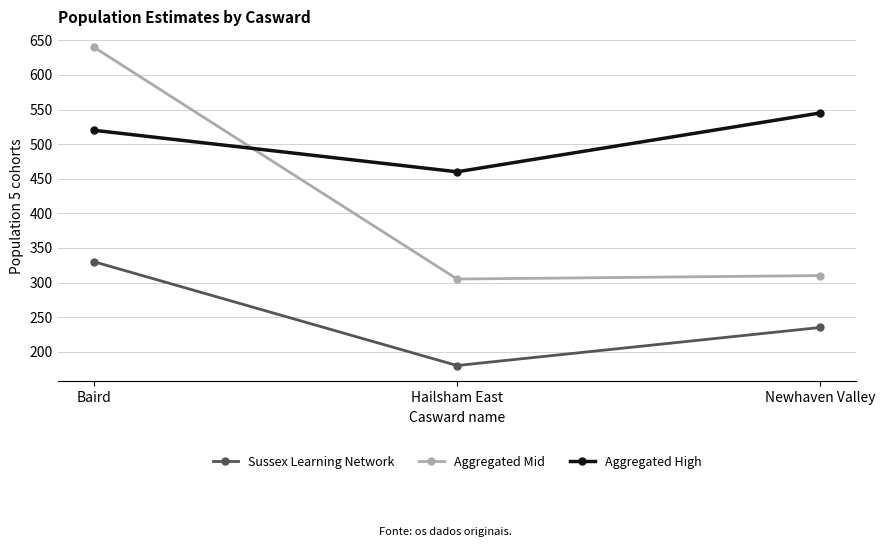

Reading left to right, list all the values displayed in this chart.

Sussex Learning Network: Baird=330	Hailsham East=180	Newhaven Valley=235
Aggregated Mid: Baird=640	Hailsham East=305	Newhaven Valley=310
Aggregated High: Baird=520	Hailsham East=460	Newhaven Valley=545